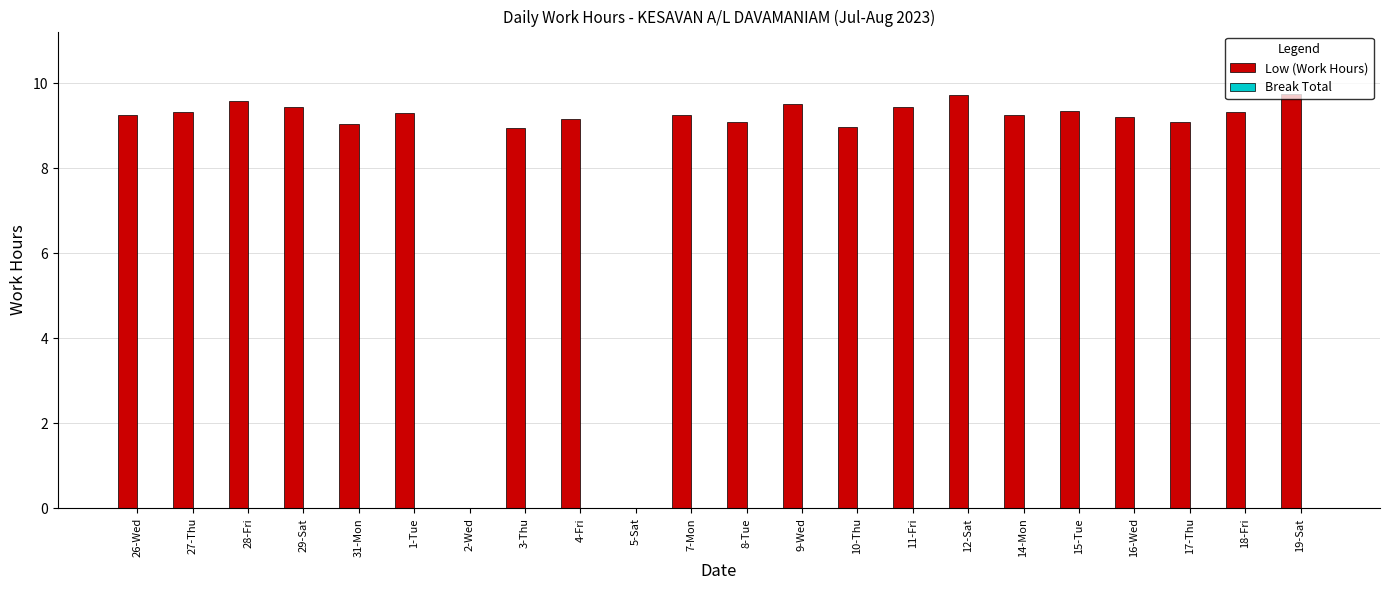

Count the number of categories in the chart.

22